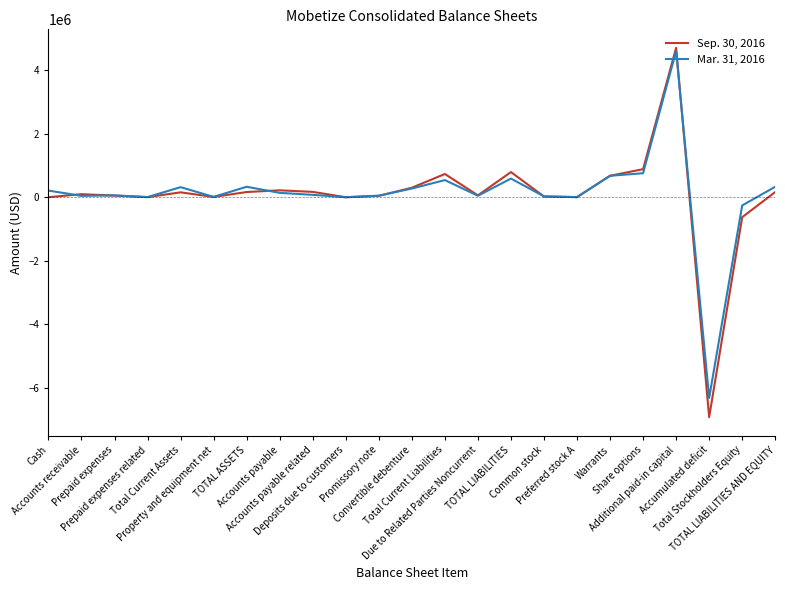

What is the sum of all Sep. 30, 2016 values?

1710701